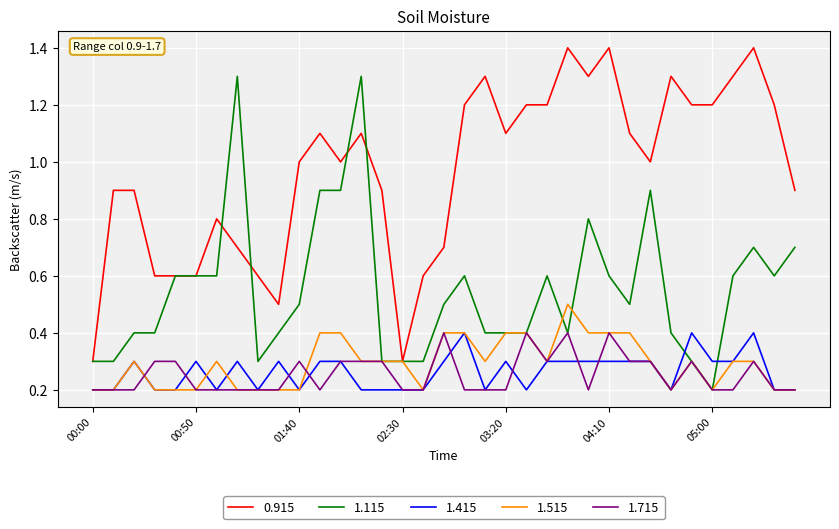

How many lines are shown in the chart?

5